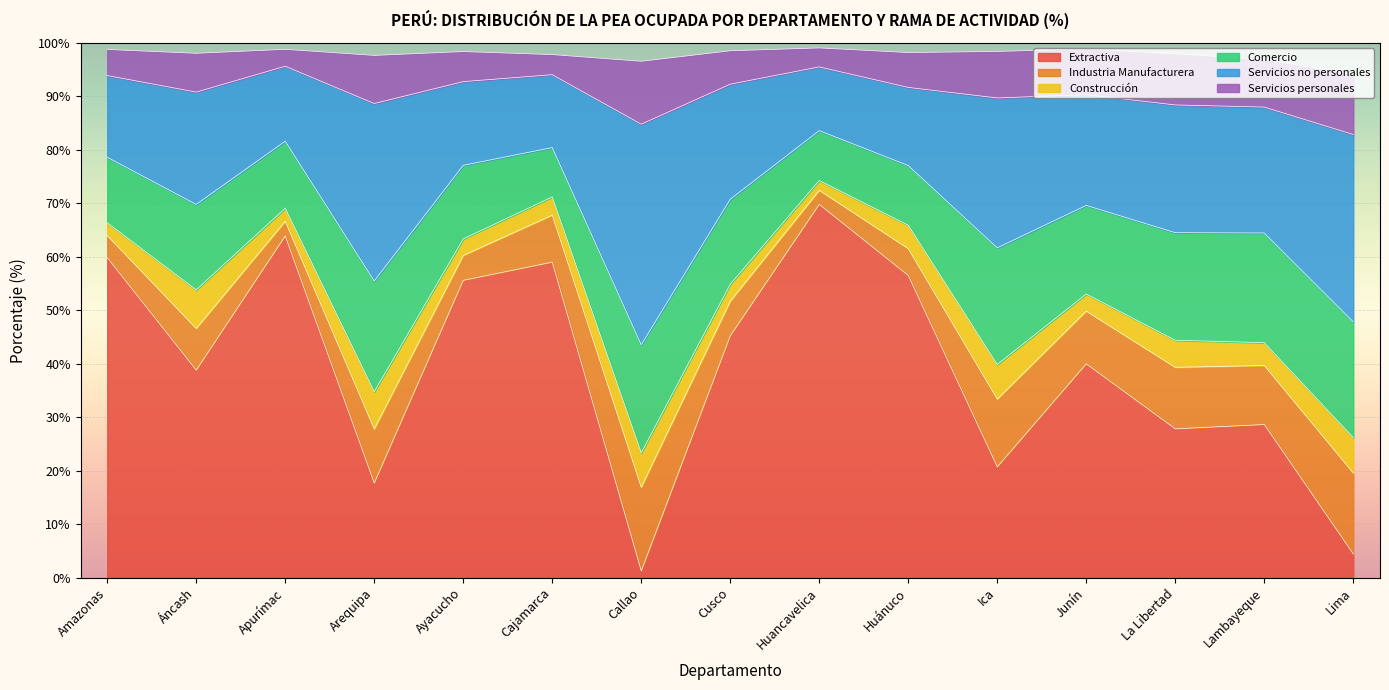

Which series has the largest range (max minus min)?

Extractiva